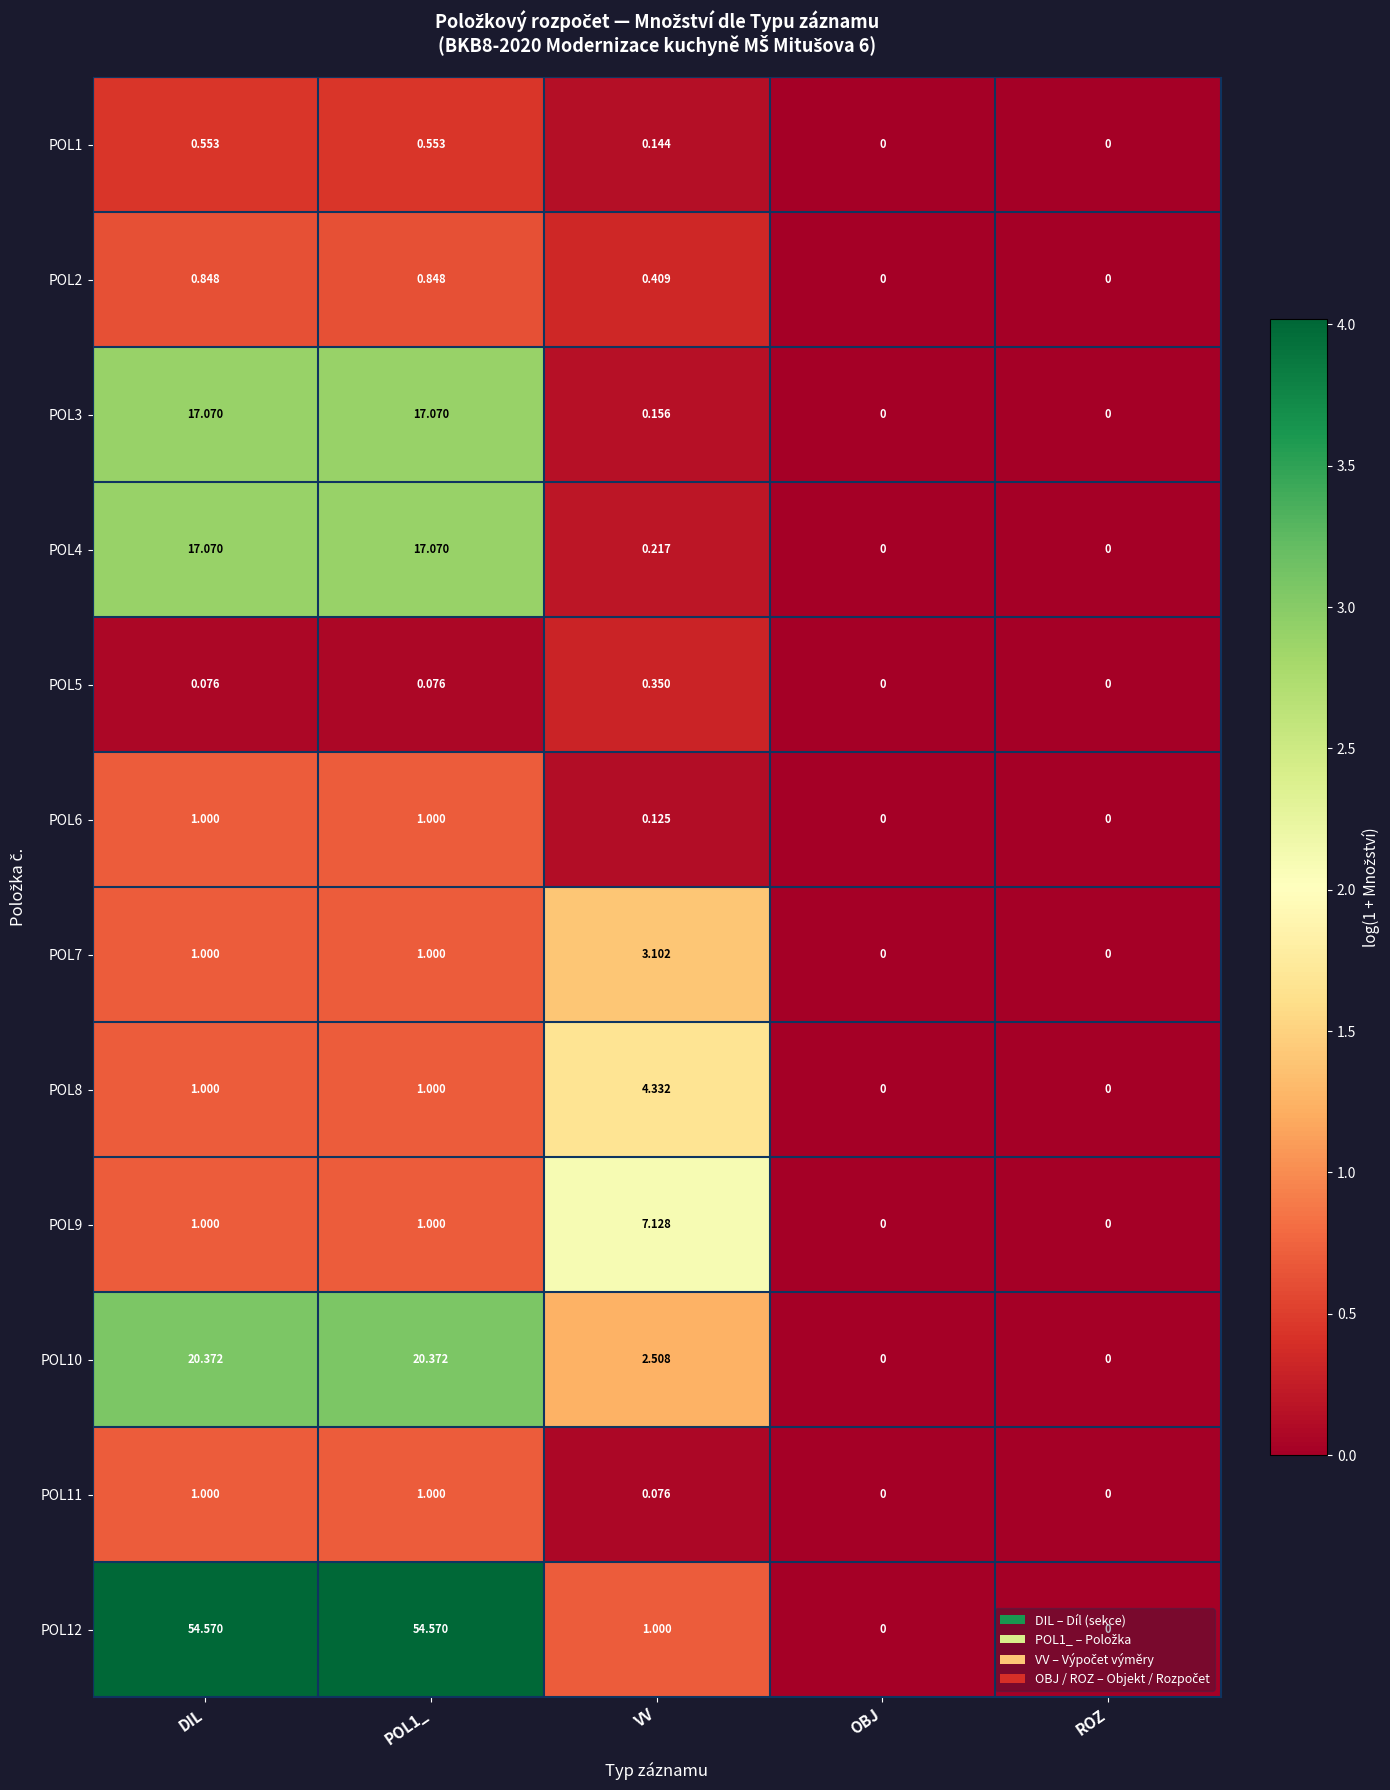

Which series has the widest spread of values?

POL12